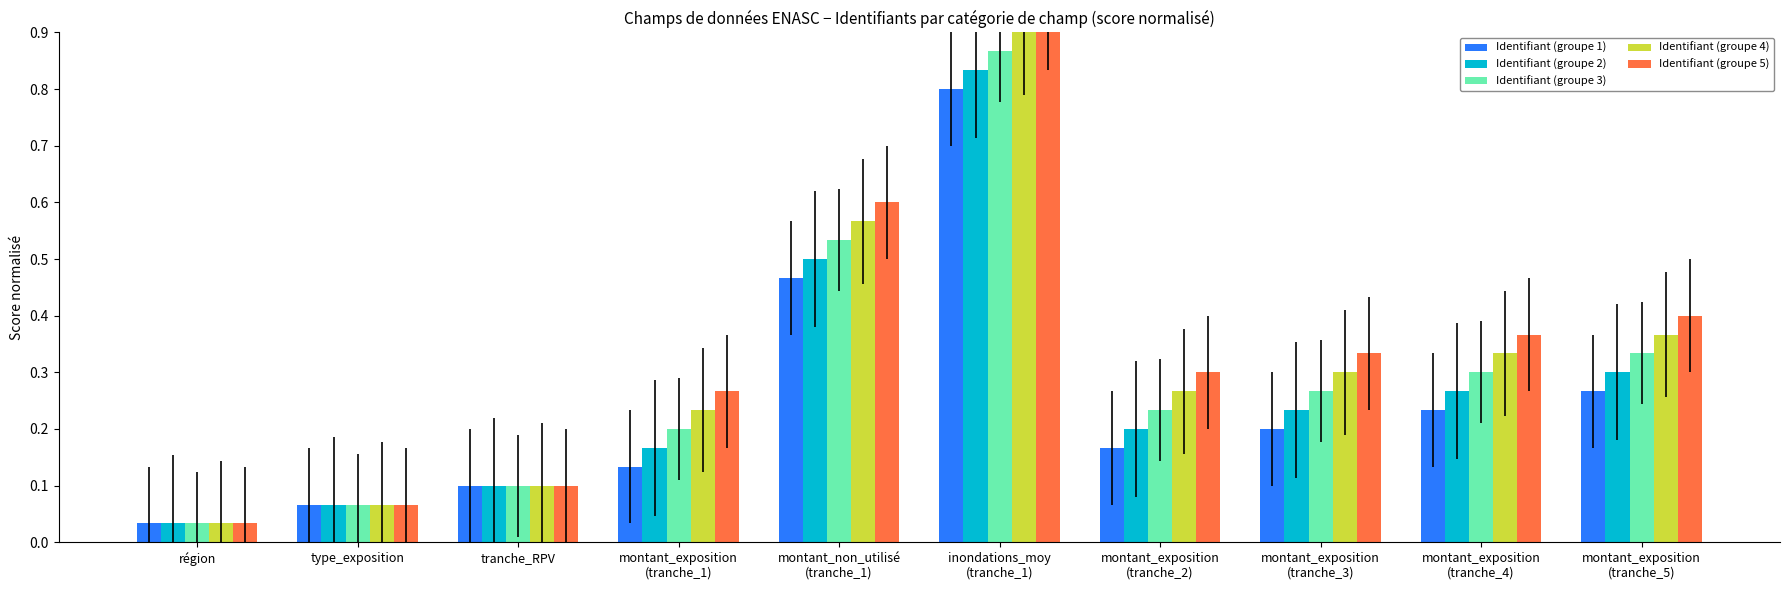

What is the difference between the maximum and minimum values in the Identifiant (groupe 1) series?

0.8